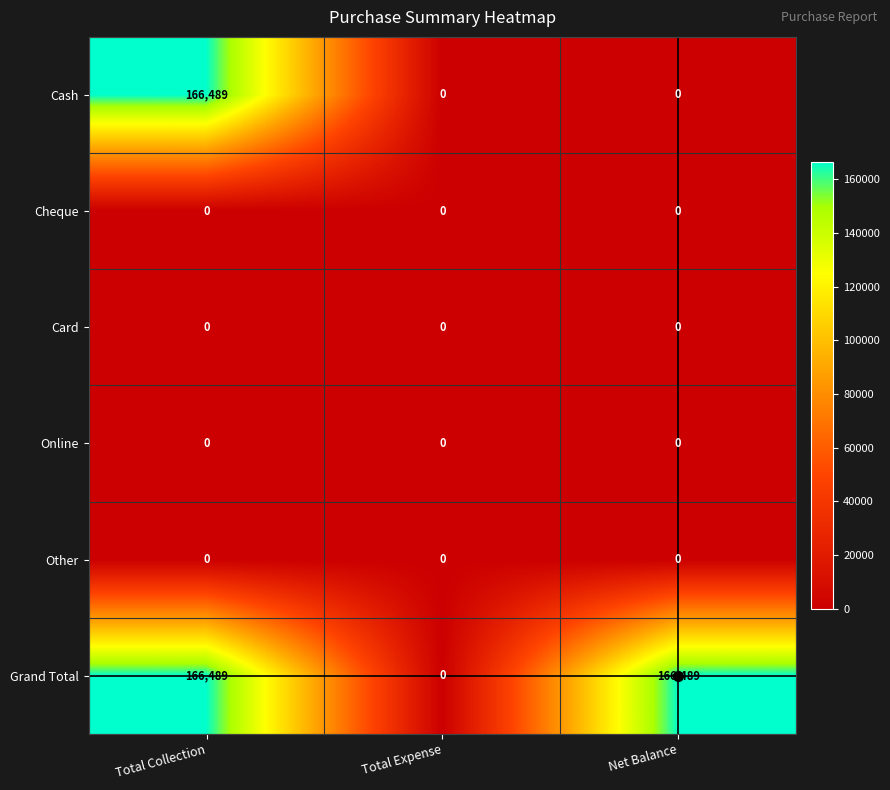

What is the difference between the highest and lowest values at Total Collection?

166489